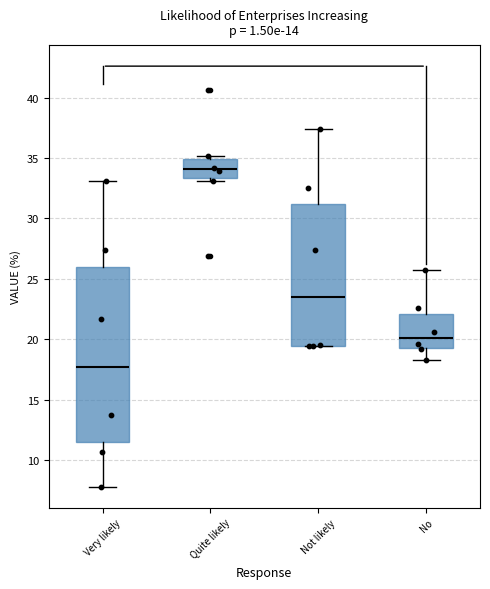

Where is the upper edge of the box for No on the y-axis? The values are not printed on the chart, so give them approximately, as read against the axis.

22.0